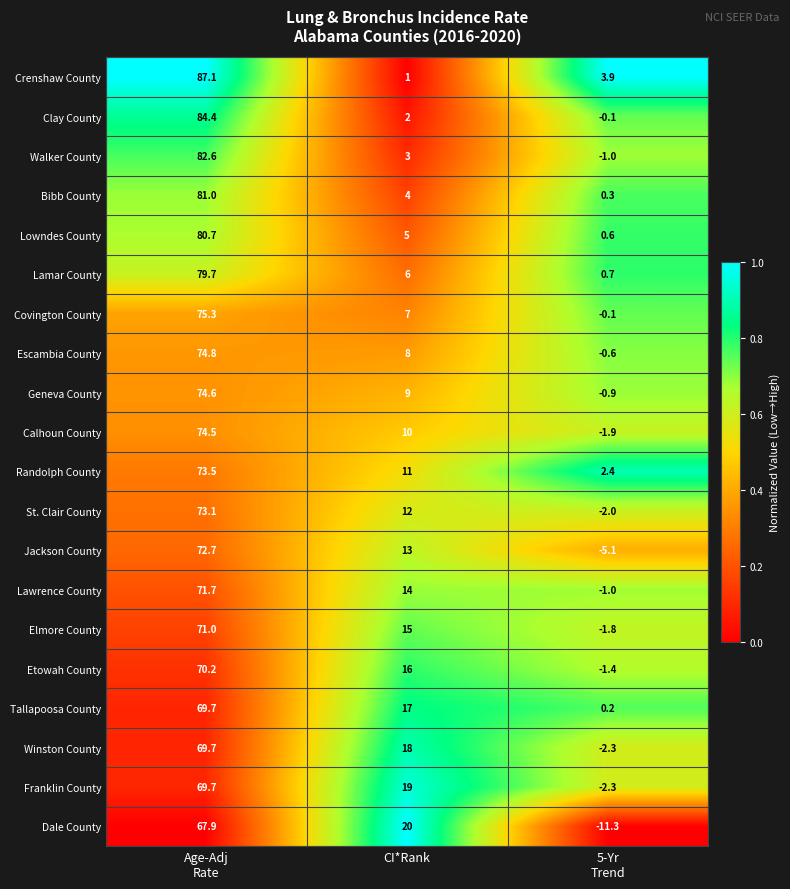

Which series has the widest spread of values?

Crenshaw County